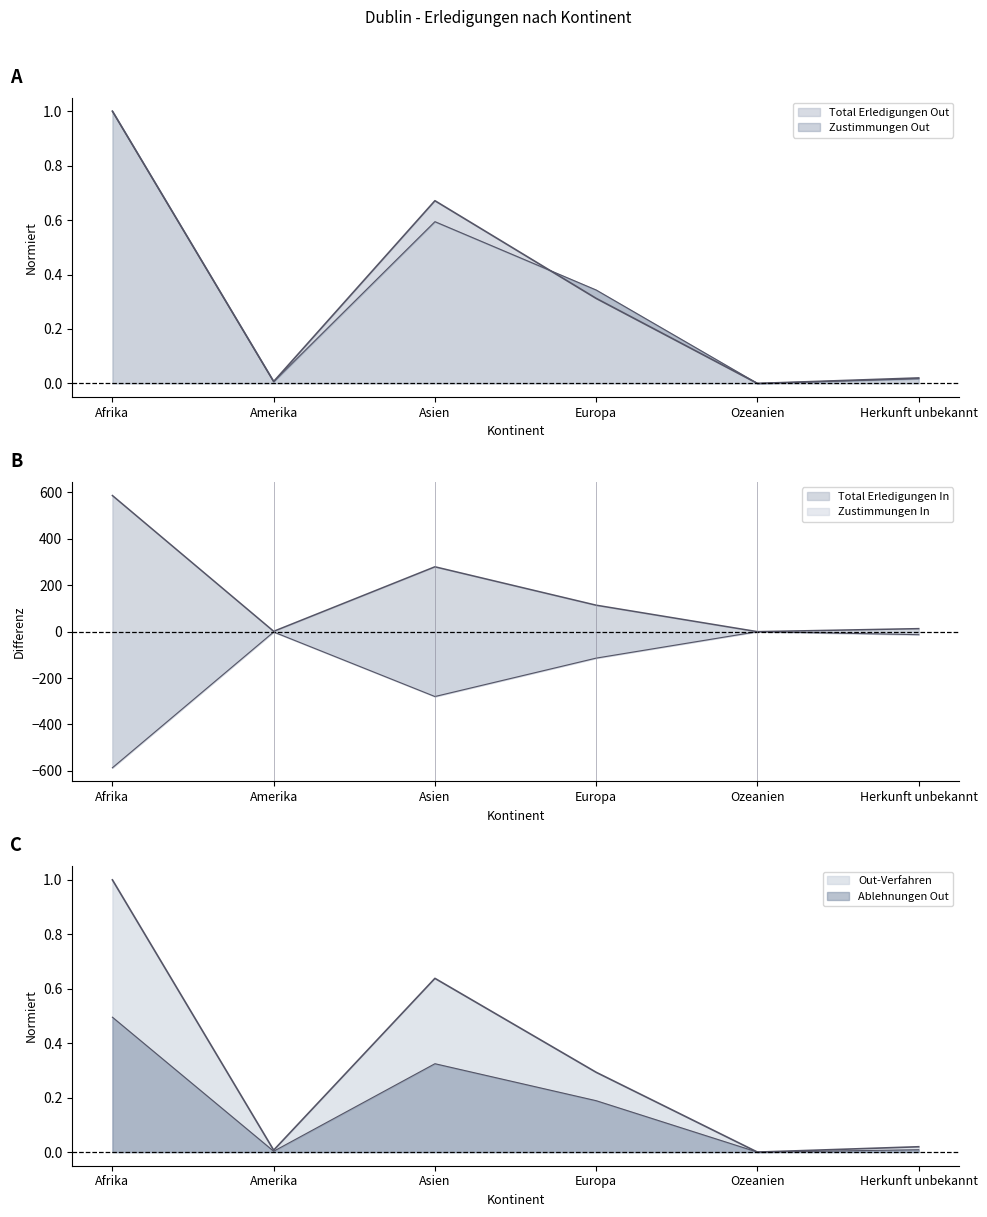

True or false: Total Erledigungen Out has a value of 0.6 at Afrika.

False